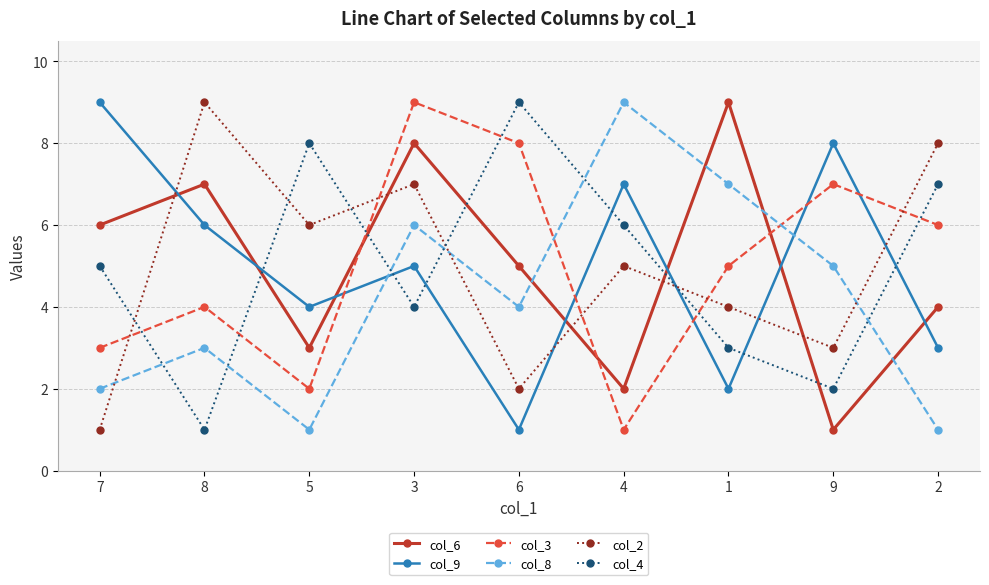

What is the average value of the col_9 series?

5